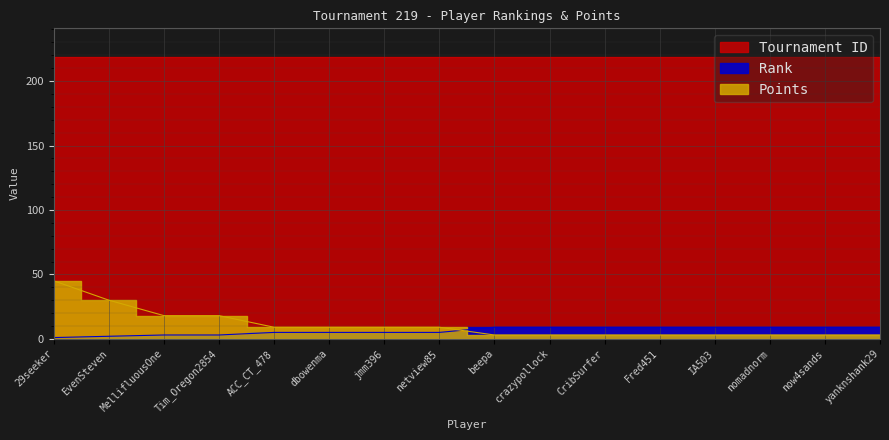

How many Rank values are between 5 and 9?

12